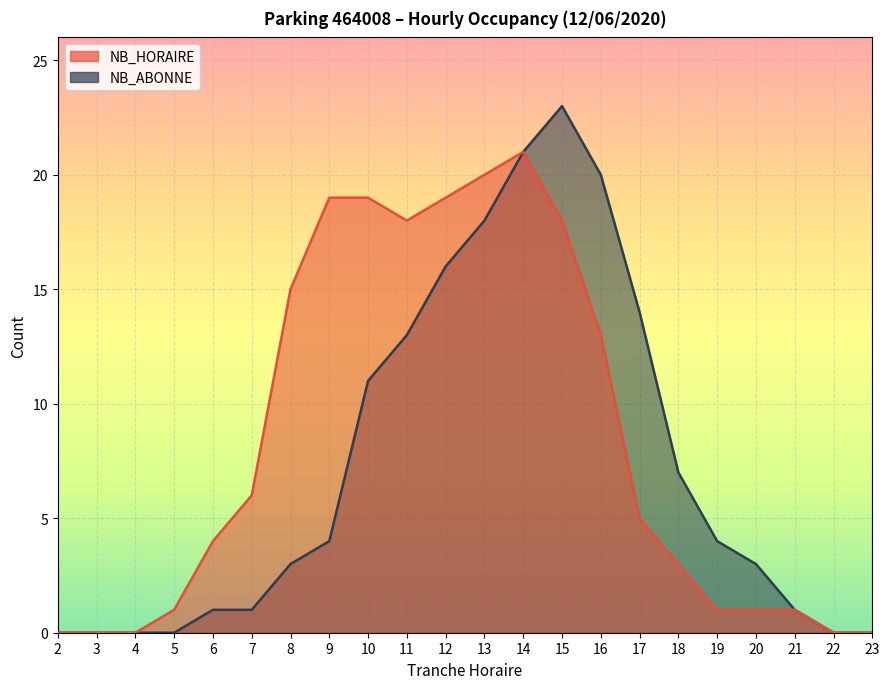

What is the sum of all NB_ABONNE values?

160